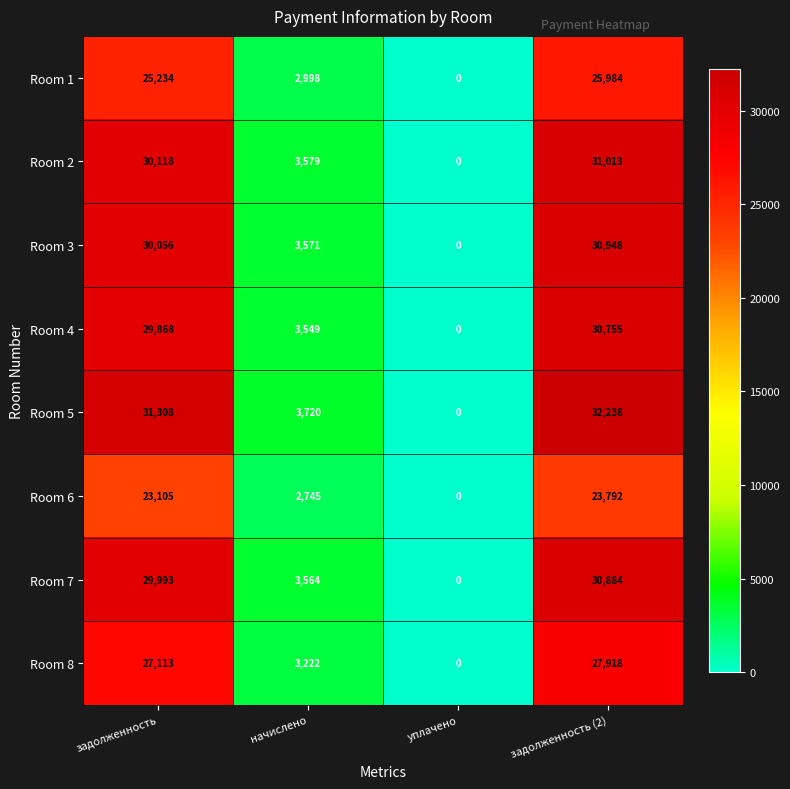

Where is Room 4 nearest to the value 15377?

начислено